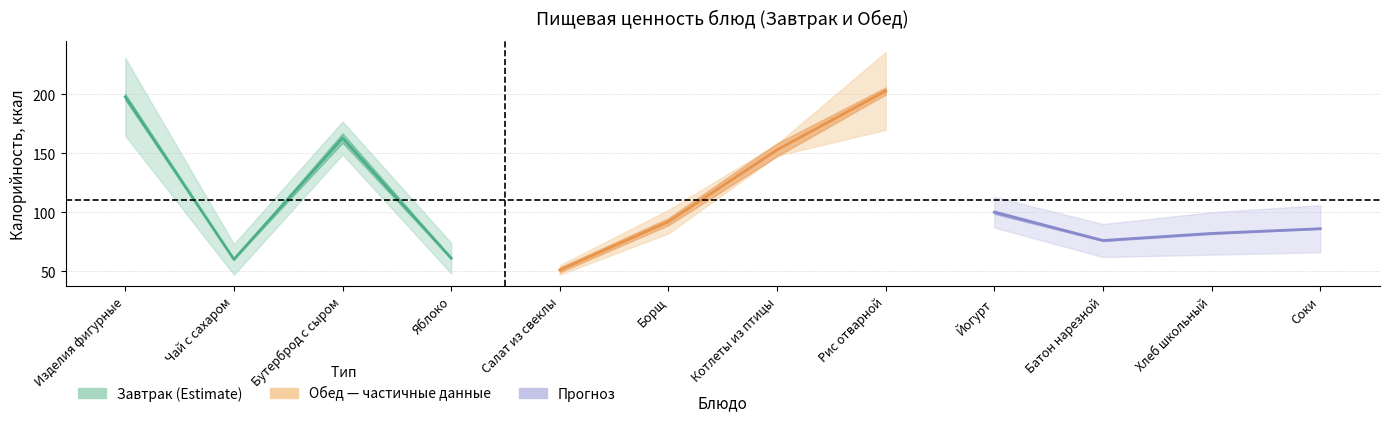

Is it true that Обед — частичные данные (Estimate partial) equals 77 at Салат из свеклы?

False